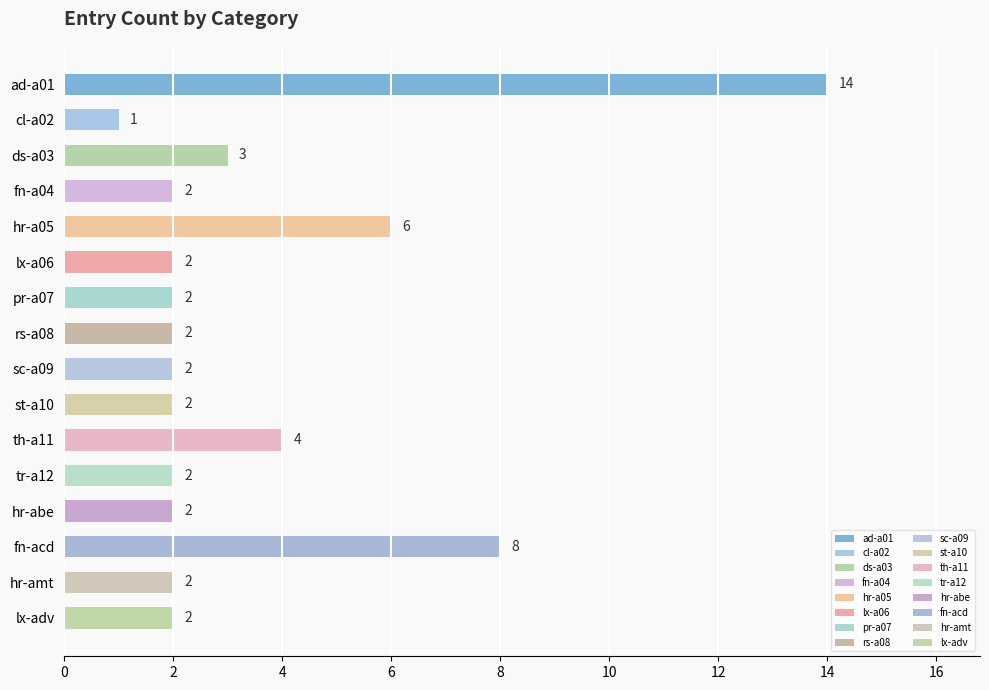

What position from the left is lx-a06?

6